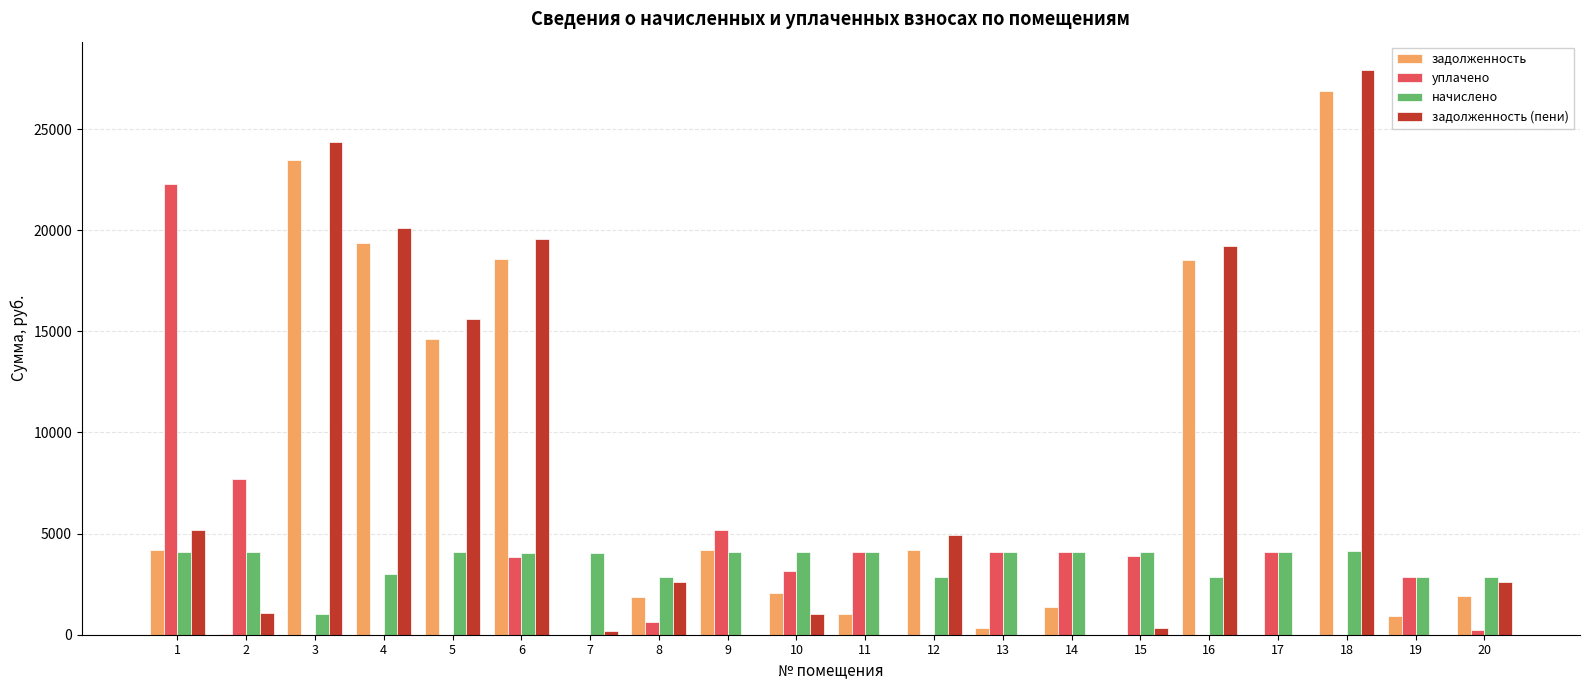

The value of уплачено at 7 is 14766.2. True or false?

False